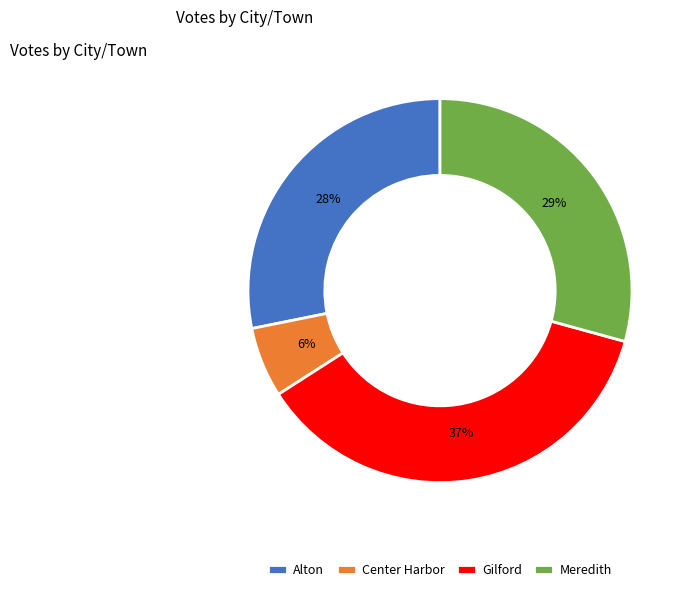

What is the largest slice in the pie chart?

Gilford